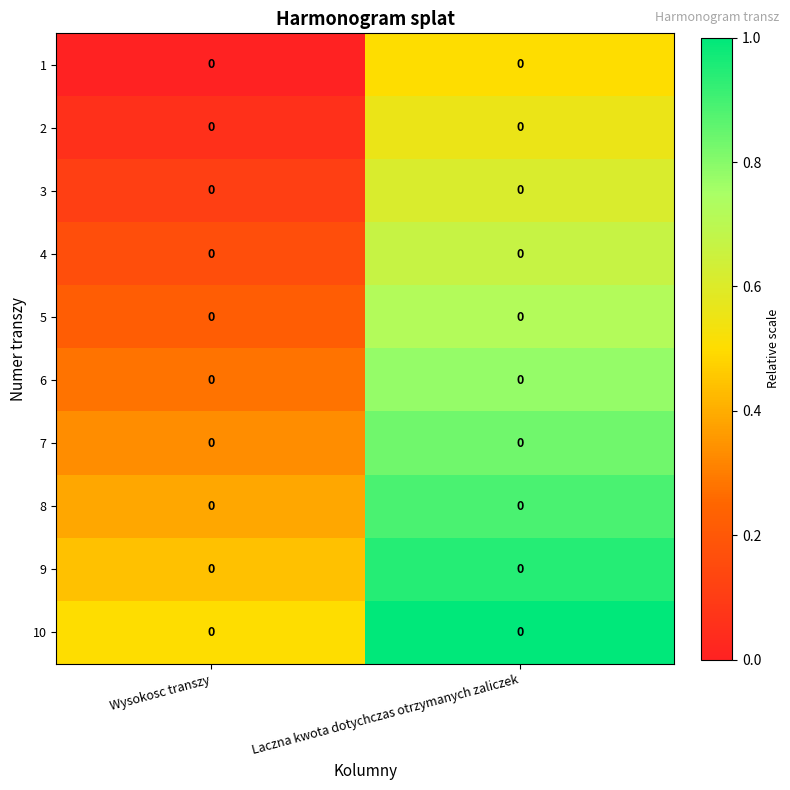

Is it true that 7 equals 0.5 at Wysokosc transzy?

False